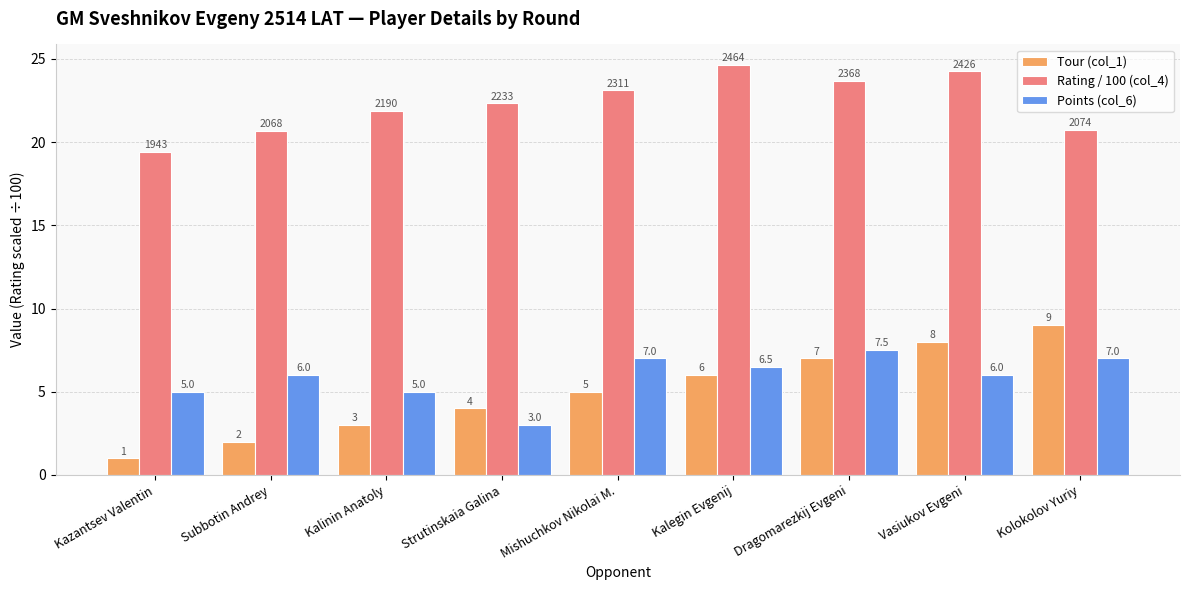

How many data points in Points (col_6) are less than 6?

3